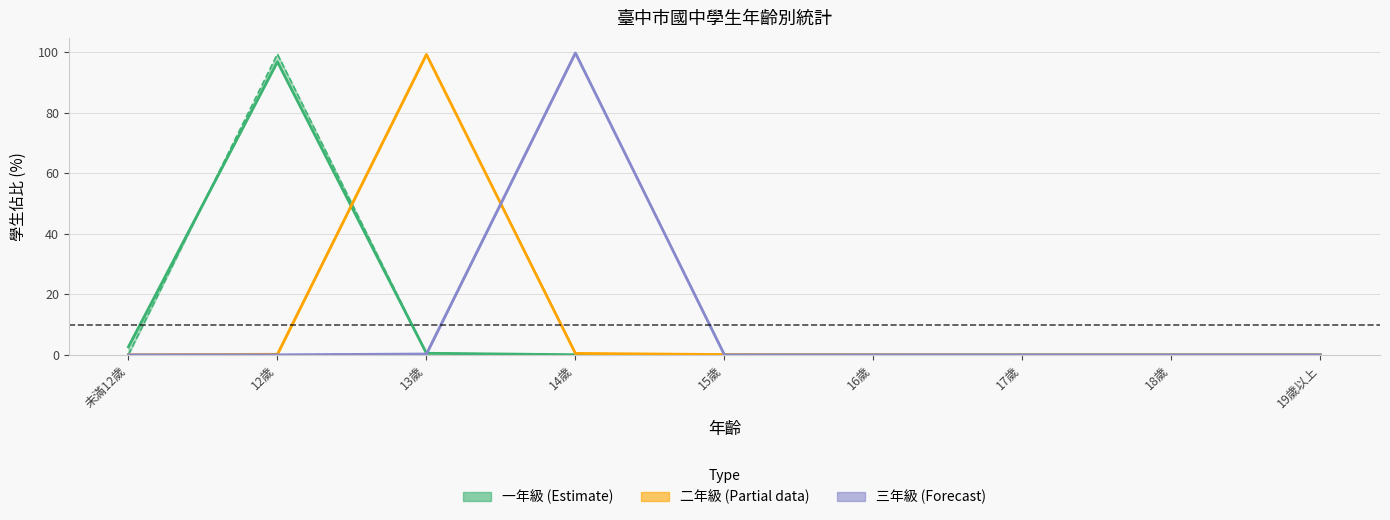

What is the spread (max minus min) of values at 未滿12歲?

2.6